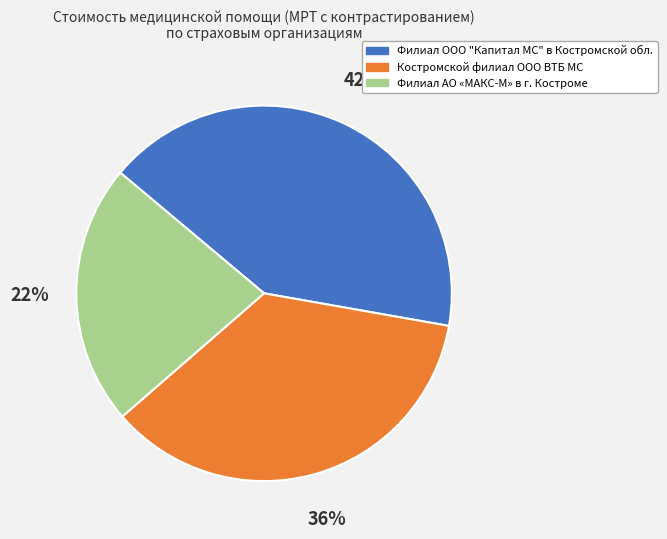

What is the ratio of the value at Филиал АО «МАКС-М» в г. Костроме to the value at Филиал ООО "Капитал МС" в Костромской обл.?

0.5